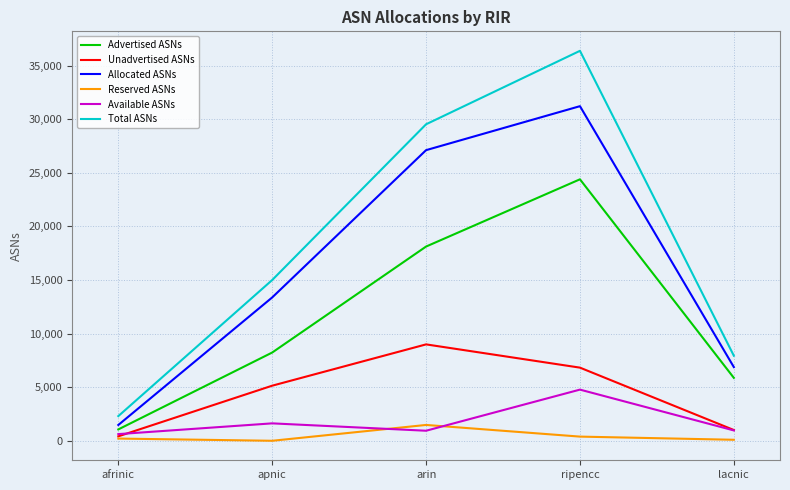

What is the total value across all series at arin?

86161